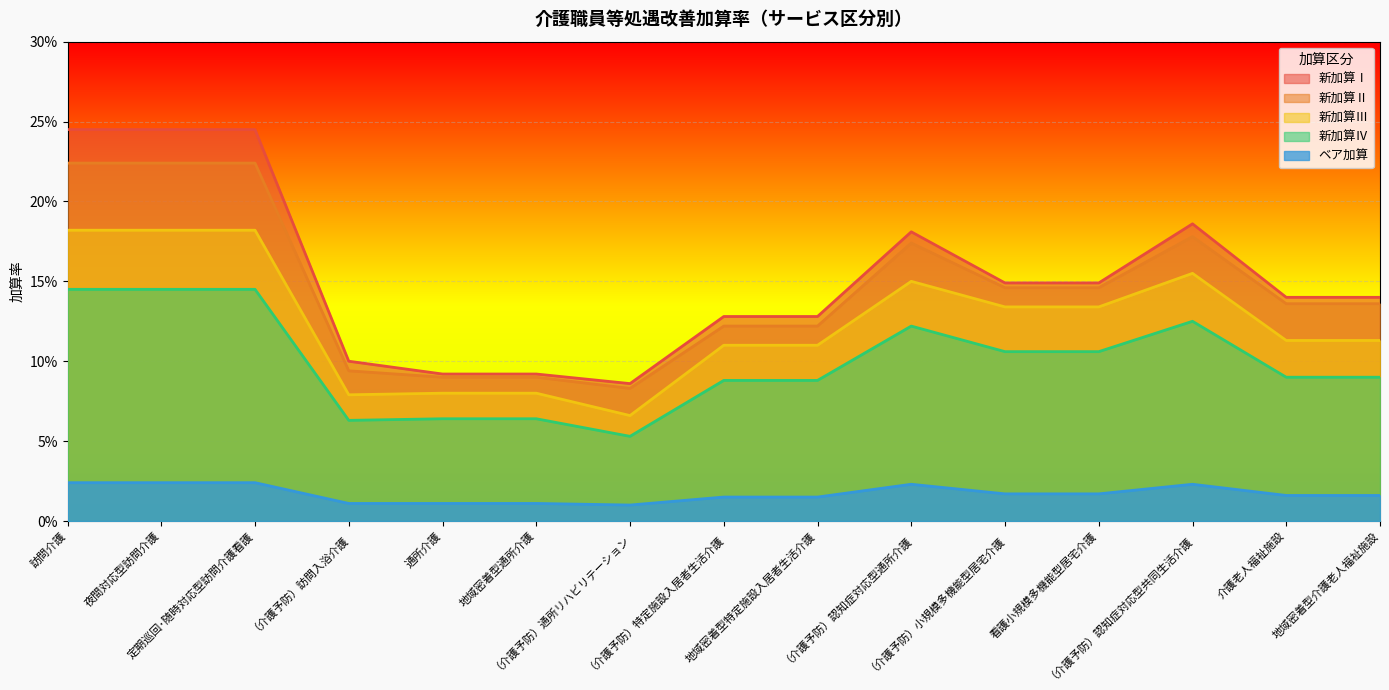

True or false: 新加算Ⅳ and 新加算Ⅲ cross at least once.

False